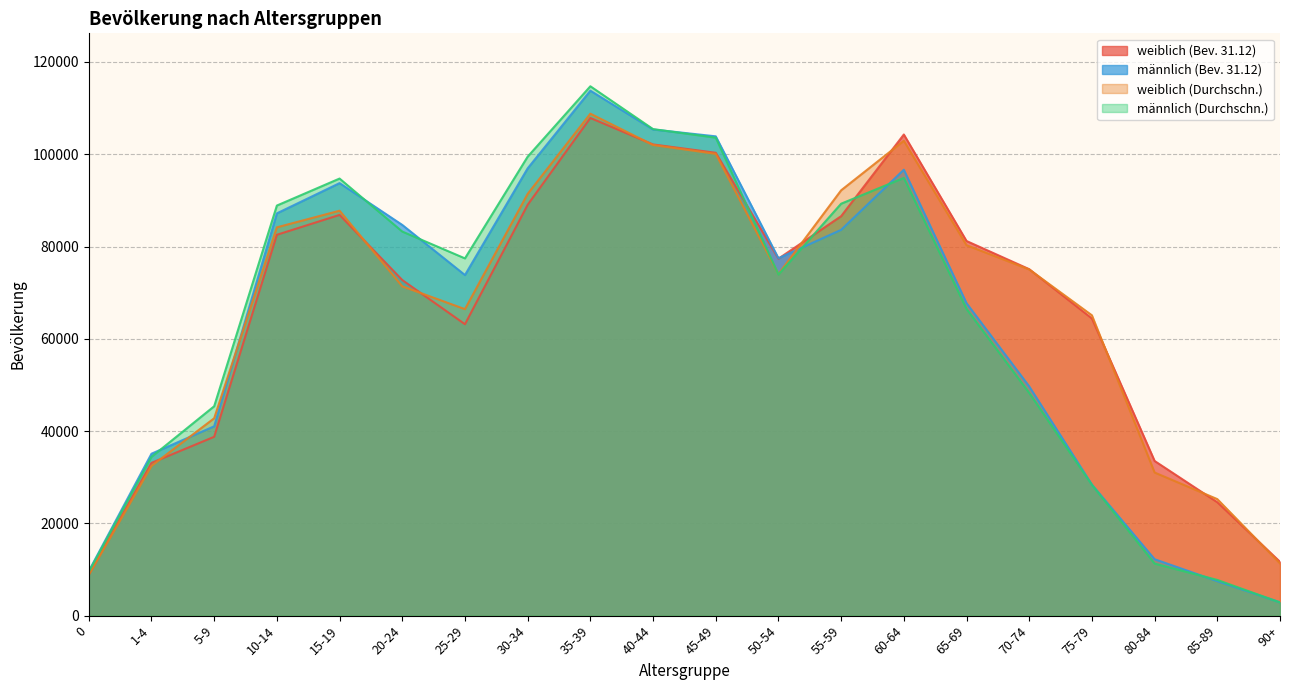

Between 25-29 and 85-89, which is larger?

25-29